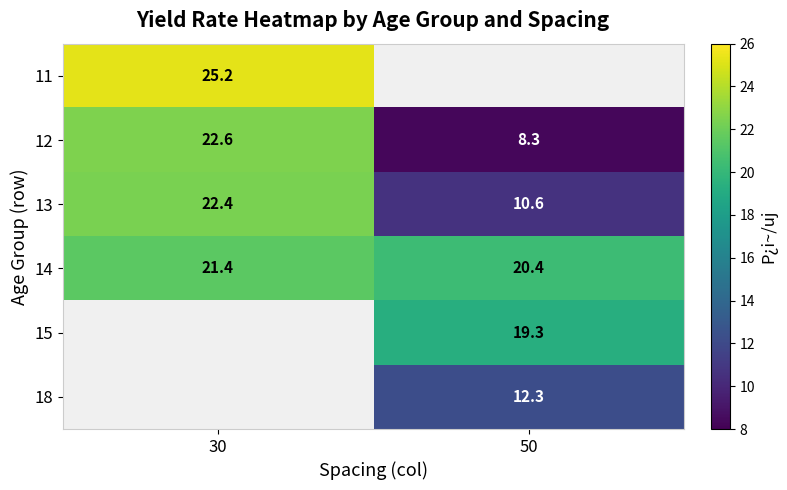

The 12 series shows 8.3 at 50. True or false?

True